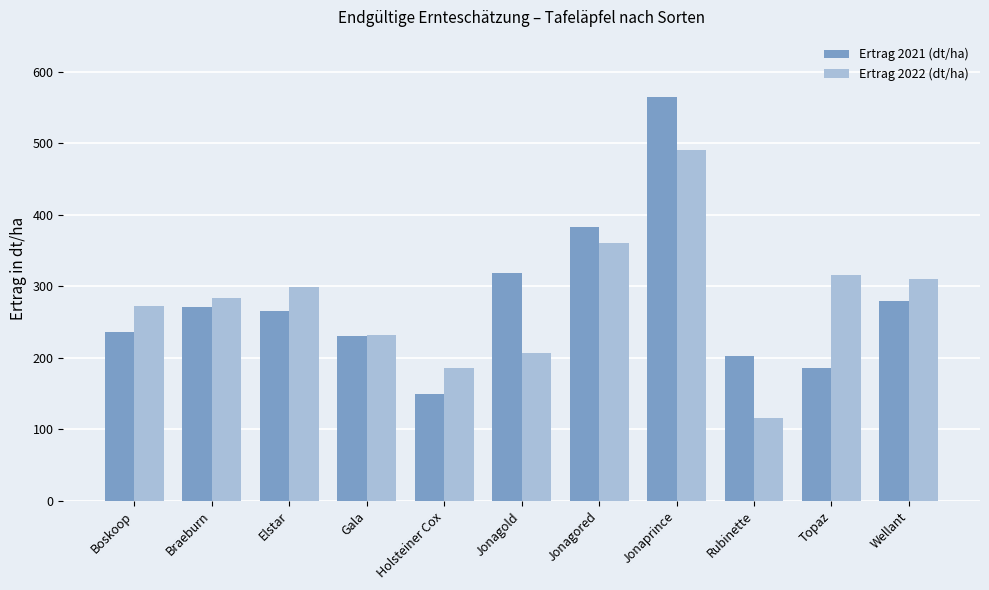

Reading left to right, list all the values displayed in this chart.

Ertrag 2021 (dt/ha): 236.1	271.2	265.3	230.7	149.6	318.5	382.6	564.0	202.7	186.1	280.0
Ertrag 2022 (dt/ha): 272.3	284.1	298.9	231.6	186.2	206.4	361.0	490.4	116.2	315.4	309.6